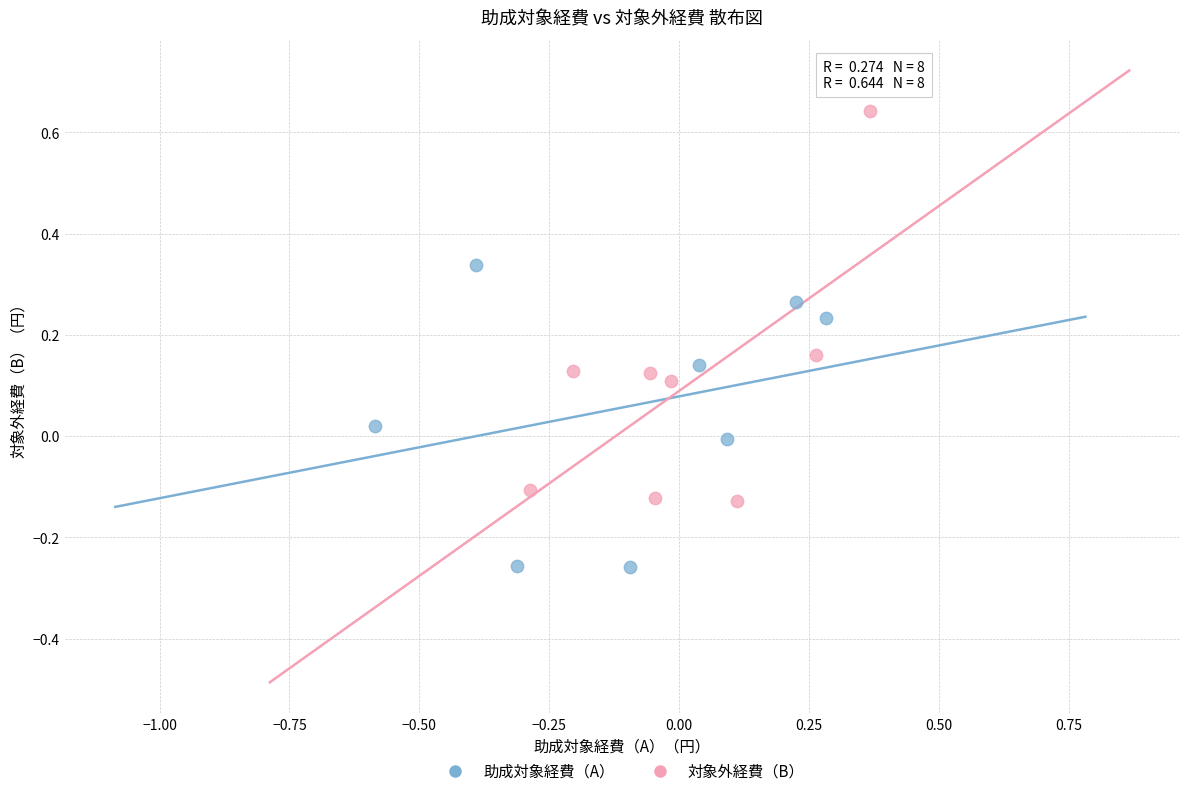

Which series reaches the maximum Y coordinate?

対象外経費（B）